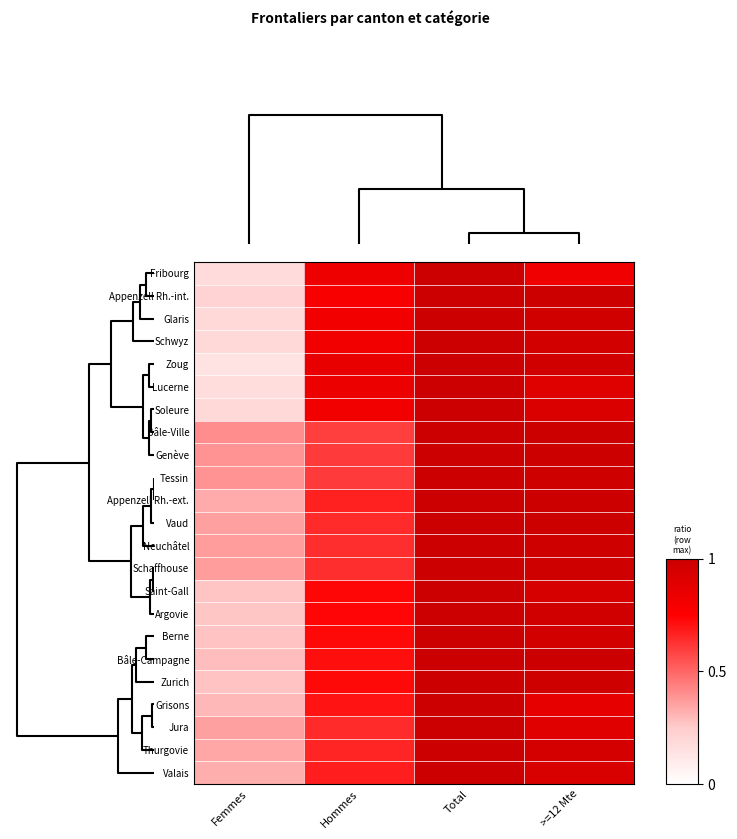

At Femmes, list the series in order from smallest to largest.

Zoug, Lucerne, Fribourg, Schwyz, Glaris, Soleure, Appenzell Rh.-int., Argovie, Saint-Gall, Zurich, Berne, Bâle-Campagne, Grisons, Valais, Appenzell Rh.-ext., Thurgovie, Vaud, Jura, Neuchâtel, Schaffhouse, Tessin, Genève, Bâle-Ville